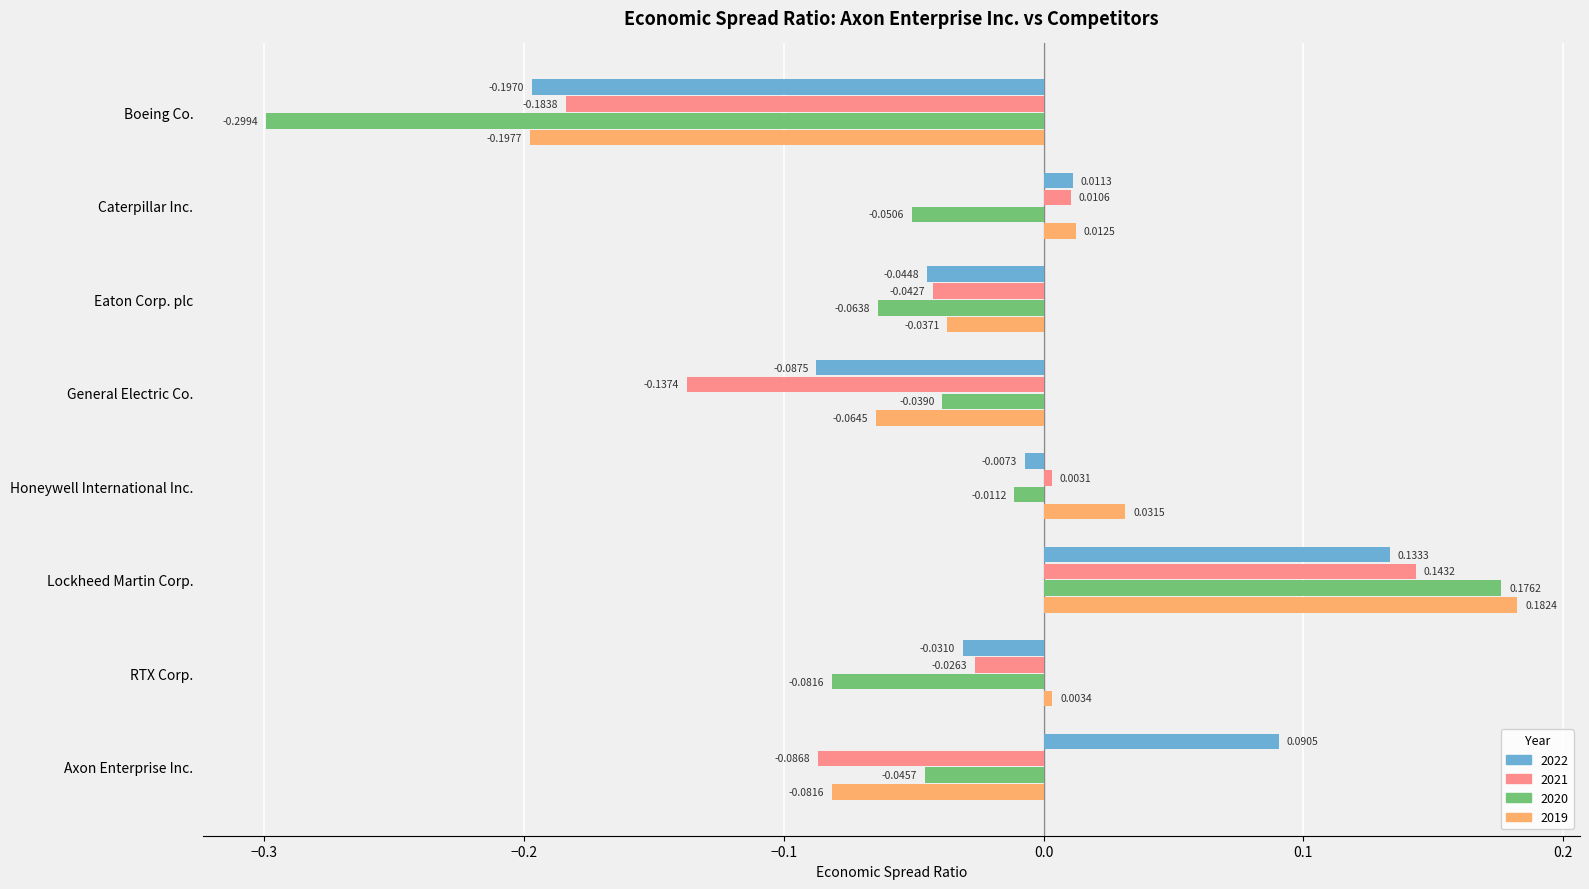

What is the total value across all series at Lockheed Martin Corp.?

0.6